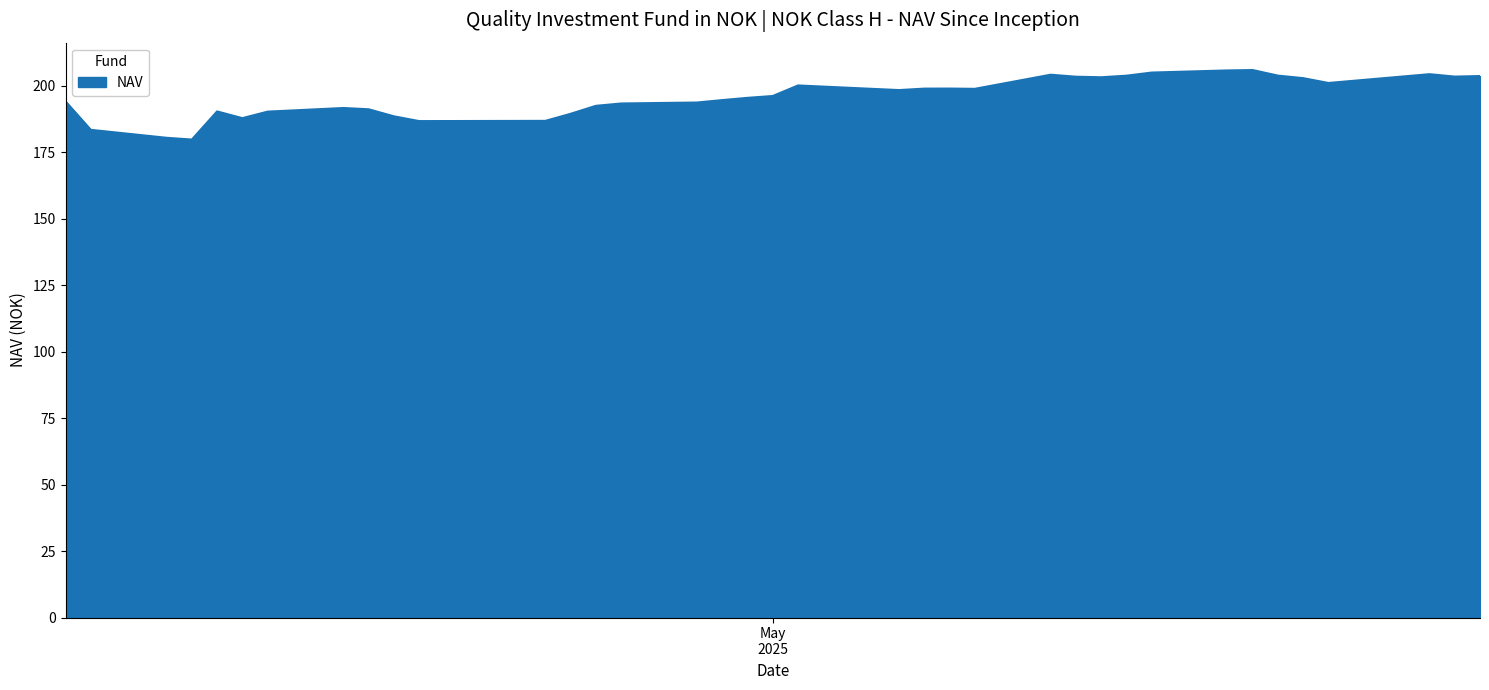

Does the chart display data point markers on the line(s)?

No